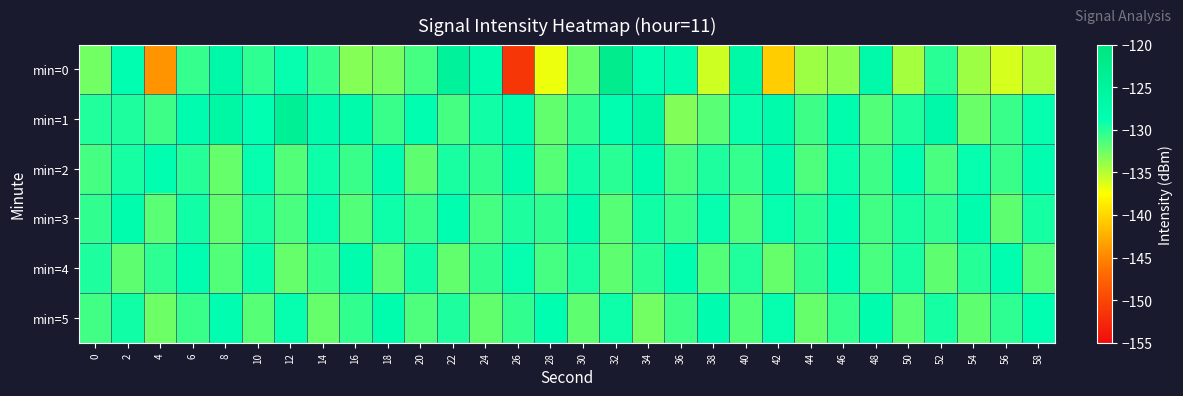

Reading left to right, extract all data points from this chart.

min=0: 0=-132.6	2=-128.7	4=-144.2	6=-130.5	8=-127.1	10=-130.3	12=-129.0	14=-130.6	16=-133.4	18=-132.8	20=-131.1	22=-124.8	24=-128.0	26=-151.4	28=-136.8	30=-132.3	32=-122.4	34=-128.6	36=-128.4	38=-135.8	40=-126.9	42=-140.5	44=-134.2	46=-133.6	48=-127.4	50=-134.4	52=-130.2	54=-134.1	56=-136.0	58=-134.7
min=1: 0=-129.9	2=-129.8	4=-130.8	6=-128.3	8=-126.2	10=-128.8	12=-123.8	14=-127.7	16=-127.5	18=-130.7	20=-128.5	22=-131.2	24=-129.3	26=-127.9	28=-132.1	30=-130.4	32=-128.7	34=-126.5	36=-133.2	38=-131.8	40=-129.1	42=-127.4	44=-130.9	46=-128.2	48=-131.5	50=-129.8	52=-127.1	54=-132.4	56=-130.7	58=-128.9
min=2: 0=-131.2	2=-129.5	4=-128.7	6=-130.1	8=-132.3	10=-128.9	12=-131.5	14=-129.2	16=-130.8	18=-128.4	20=-131.9	22=-129.6	24=-130.4	26=-128.1	28=-131.7	30=-129.4	32=-130.2	34=-127.9	36=-131.1	38=-129.8	40=-130.6	42=-128.3	44=-131.4	46=-129.1	48=-130.9	50=-128.6	52=-131.3	54=-129.0	56=-130.7	58=-128.4
min=3: 0=-130.5	2=-128.2	4=-131.8	6=-129.4	8=-132.1	10=-129.7	12=-131.3	14=-128.9	16=-131.6	18=-129.2	20=-130.8	22=-128.5	24=-131.2	26=-129.8	28=-130.4	30=-128.1	32=-131.7	34=-129.3	36=-130.6	38=-128.9	40=-131.4	42=-129.0	44=-130.2	46=-128.6	48=-131.0	50=-129.7	52=-130.3	54=-128.0	56=-131.9	58=-129.5
min=4: 0=-129.8	2=-132.0	4=-130.3	6=-128.7	8=-131.5	10=-129.1	12=-132.3	14=-130.6	16=-128.2	18=-131.8	20=-129.4	22=-132.1	24=-130.5	26=-128.9	28=-131.2	30=-129.6	32=-131.9	34=-130.2	36=-128.5	38=-131.6	40=-129.9	42=-132.2	44=-130.4	46=-128.8	48=-131.3	50=-129.7	52=-132.0	54=-130.1	56=-128.6	58=-131.7
min=5: 0=-131.0	2=-129.3	4=-132.5	6=-130.8	8=-128.4	10=-131.7	12=-129.0	14=-132.2	16=-130.5	18=-128.1	20=-131.4	22=-129.8	24=-132.1	26=-130.4	28=-128.7	30=-131.9	32=-129.2	34=-132.6	36=-130.9	38=-128.3	40=-131.6	42=-129.0	44=-132.3	46=-130.6	48=-128.0	50=-131.8	52=-129.5	54=-132.0	56=-130.3	58=-128.8